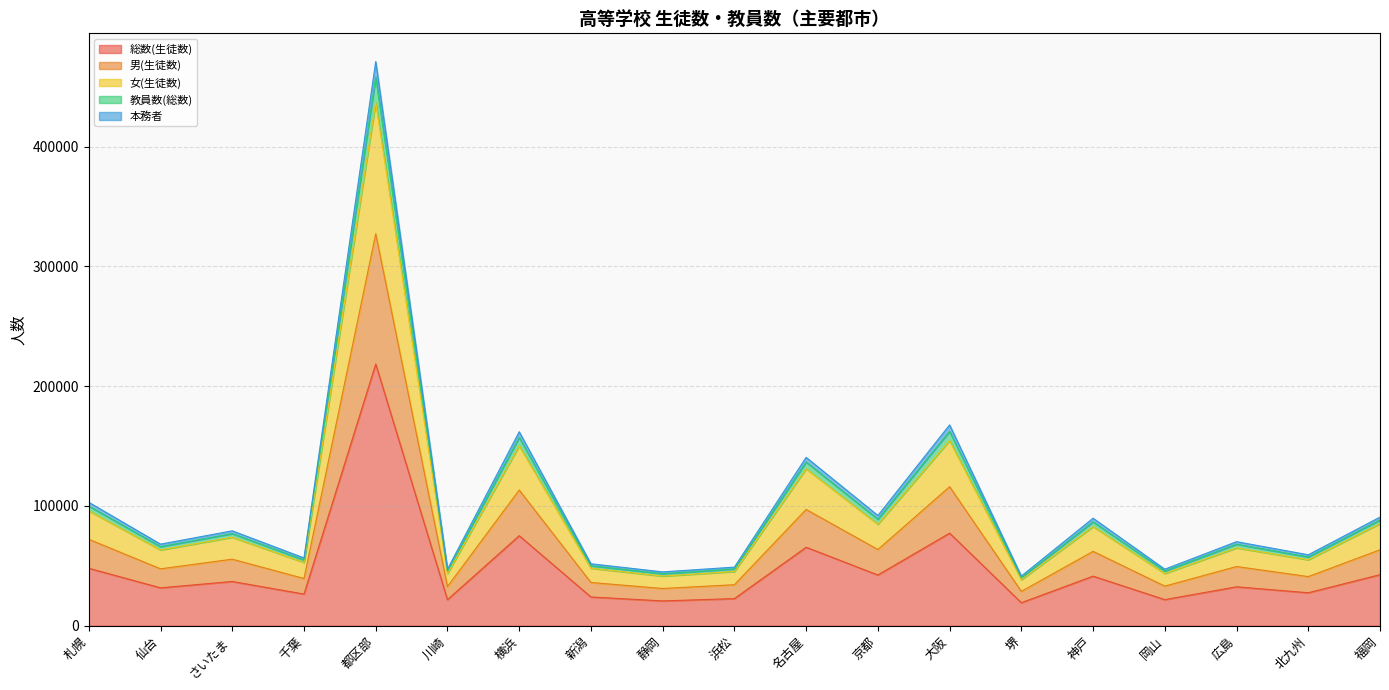

Which category has the highest value in the 総数(生徒数) series?

都区部